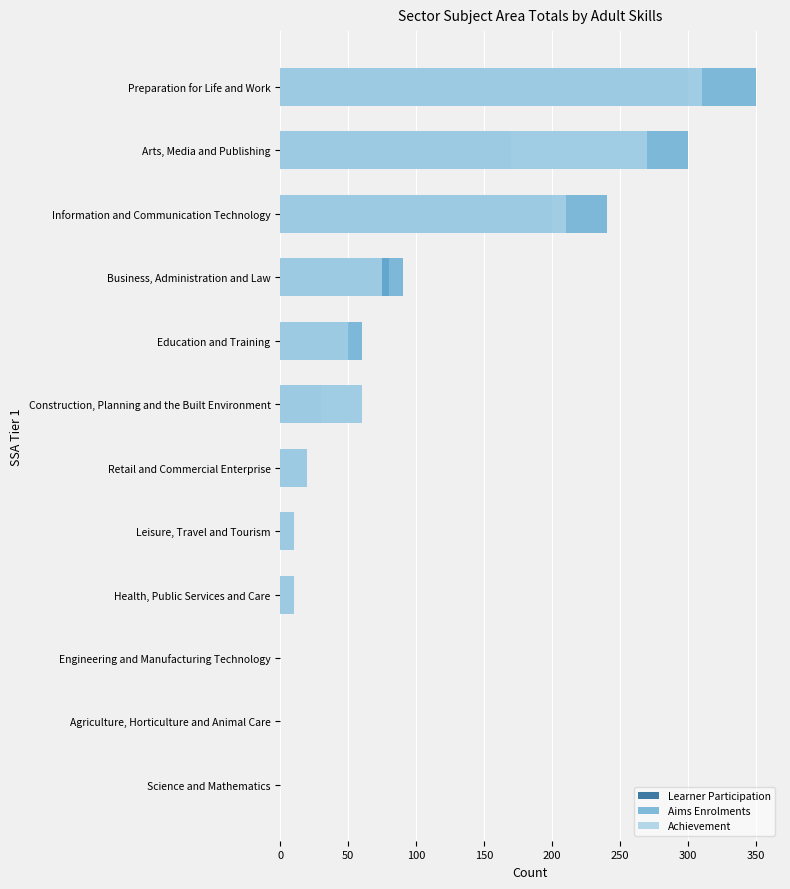

What is the value of the Learner Participation bar at the 11th from the left?

170